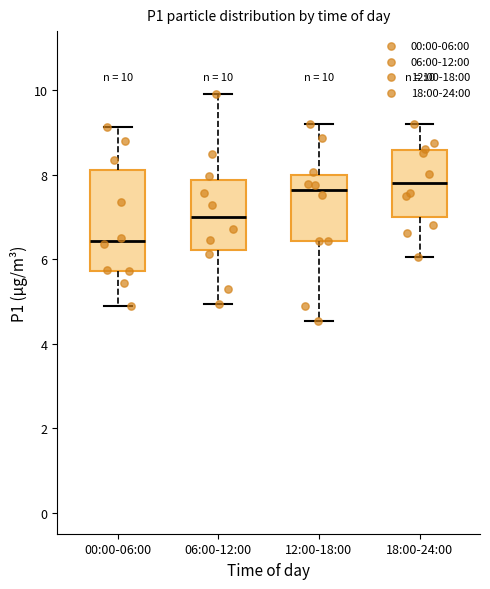

Comparing the boxes themselves (not the whiskers), which one is the tallest?

00:00-06:00